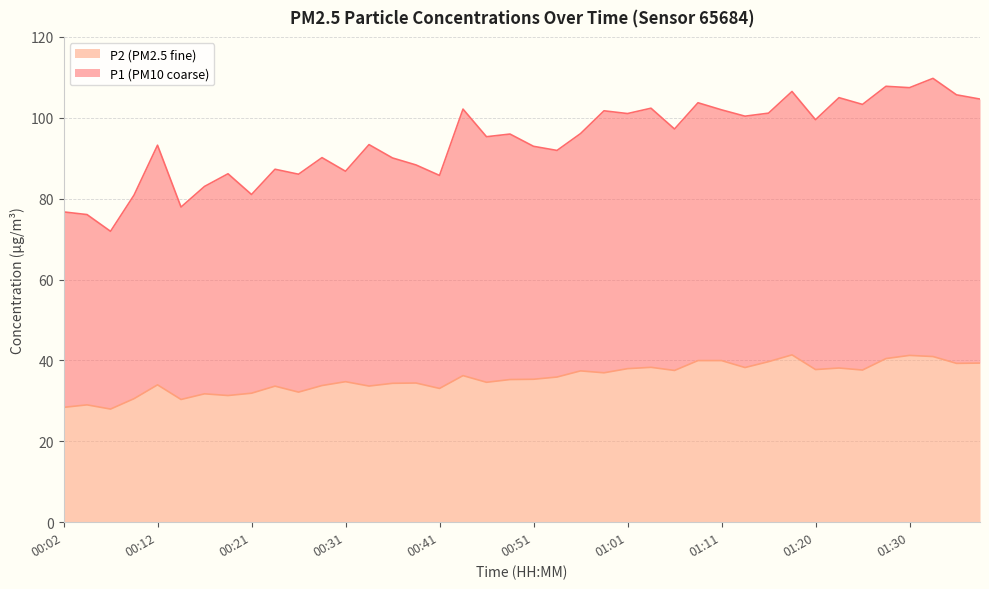

What is the label of the 27th point from the right?

00:34